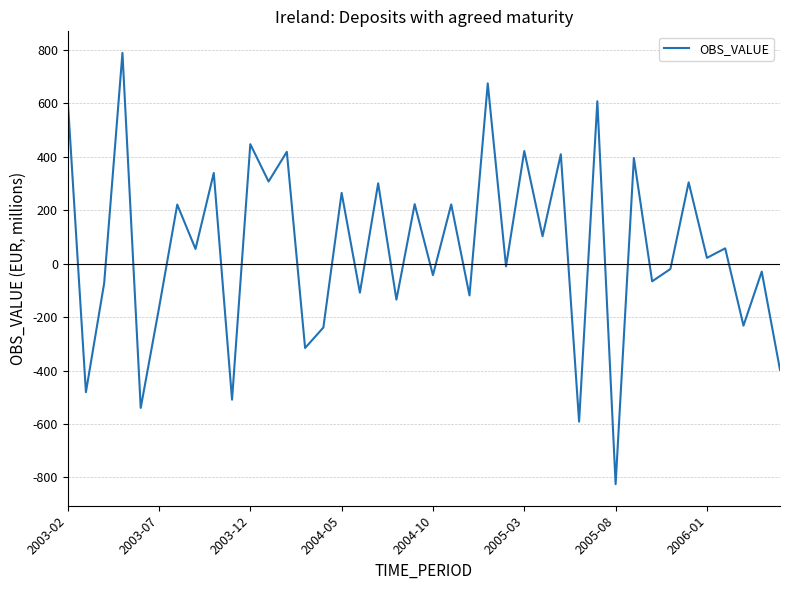

What is the maximum value shown in the chart?

787.9